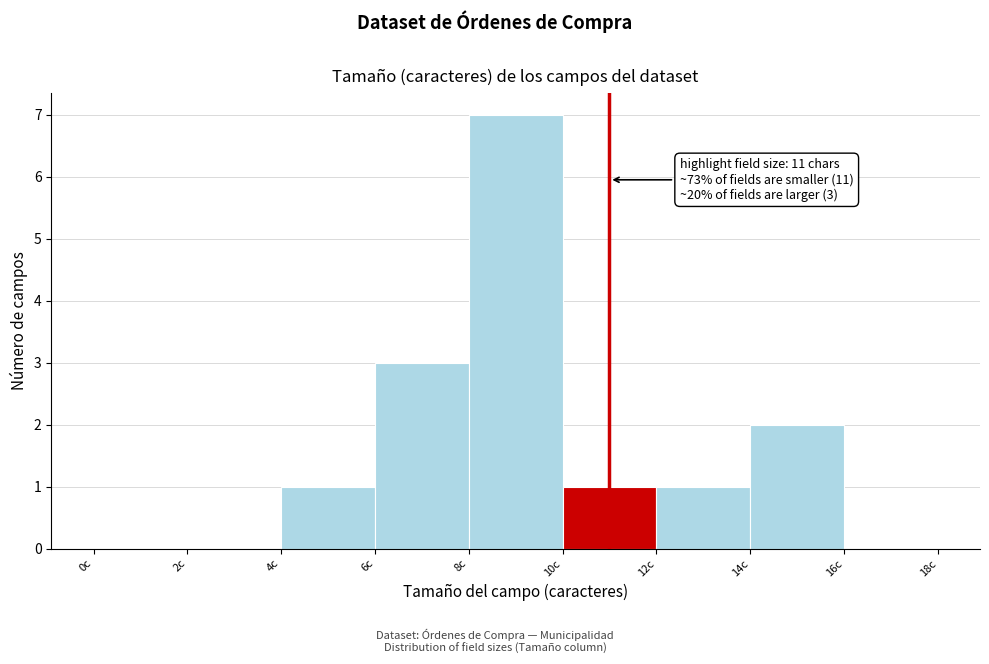

Which range on the x-axis has the tallest bar?

8 to 10